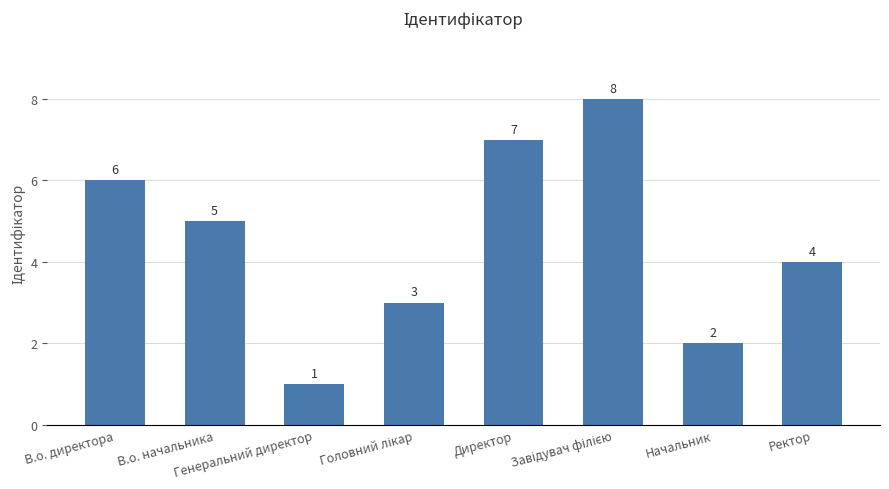

Reading left to right, extract all data points from this chart.

6	5	1	3	7	8	2	4